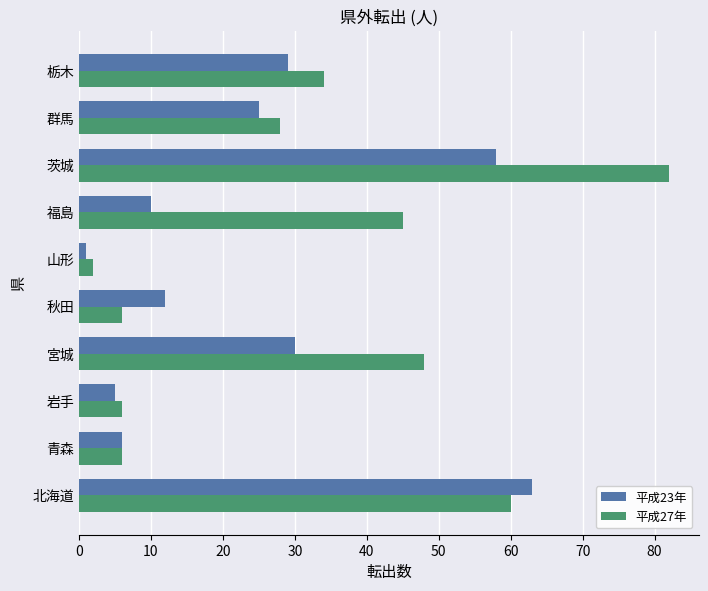

The value of 平成27年 at 青森 is 9. True or false?

False